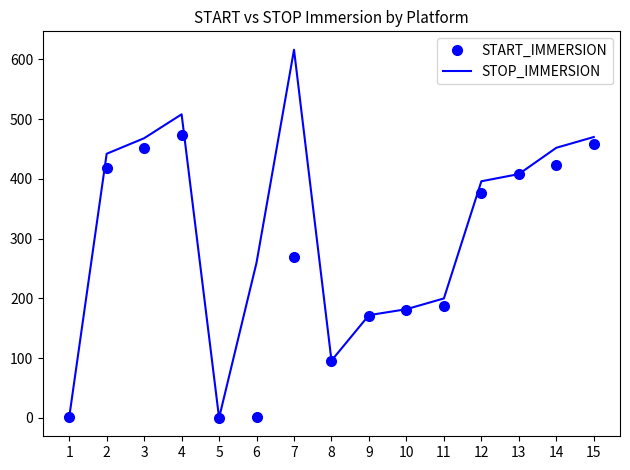

Which series has the widest spread of values?

STOP_IMMERSION